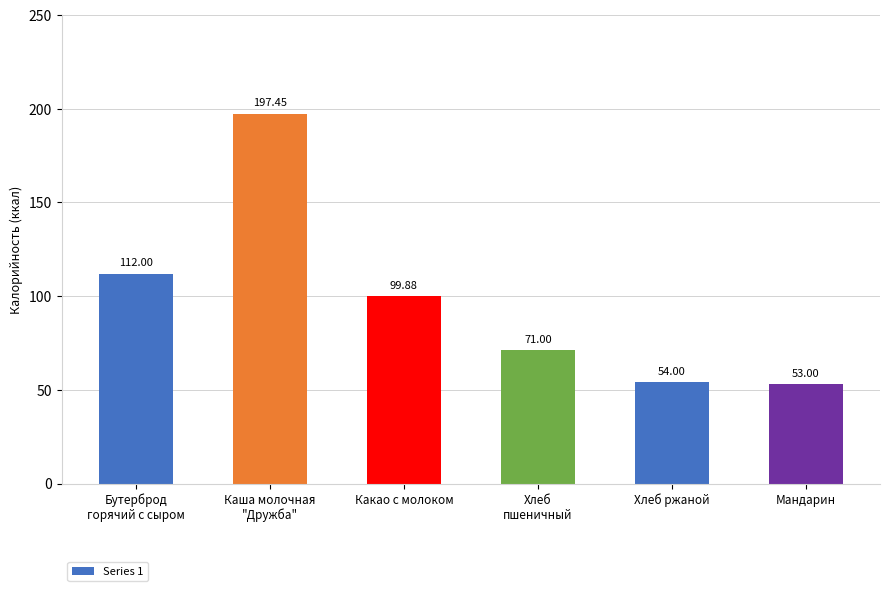

What position from the right is Хлеб ржаной?

2